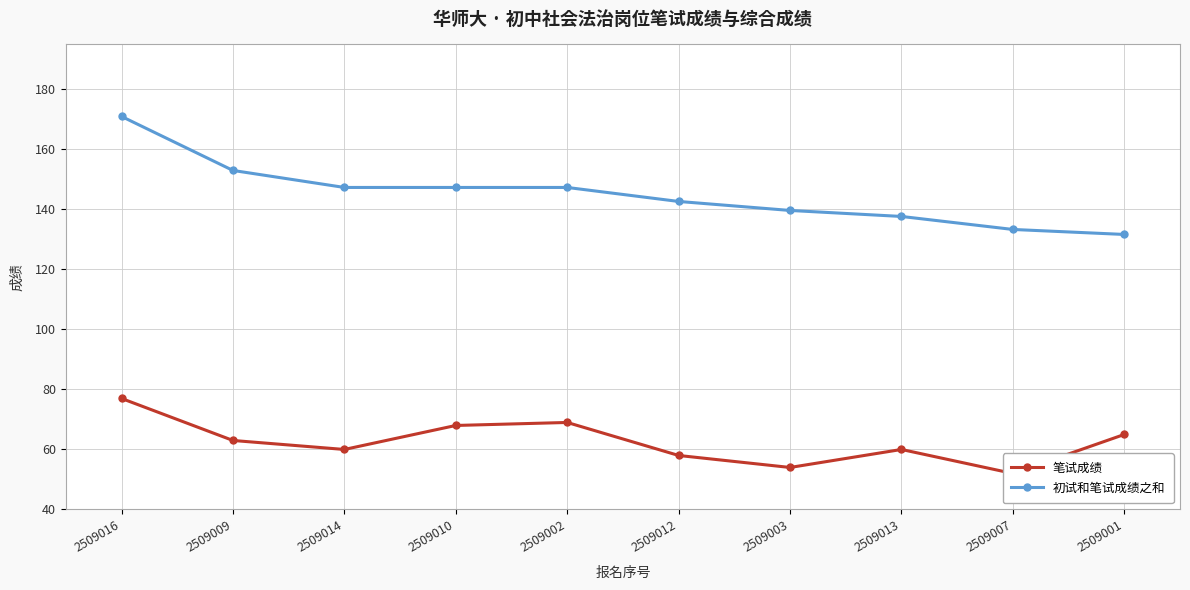

True or false: 初试和笔试成绩之和 and 笔试成绩 intersect in this chart.

False